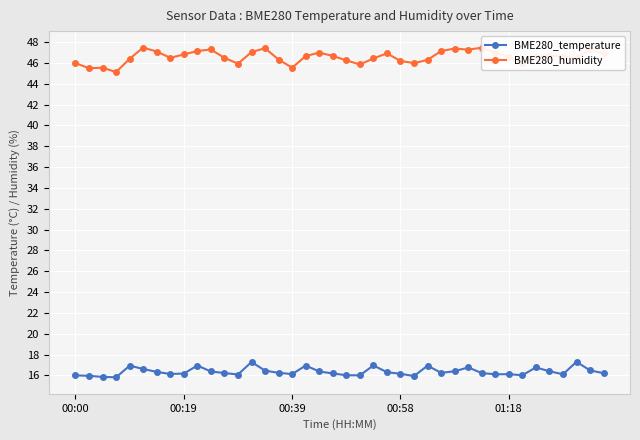

How many lines are shown in the chart?

2